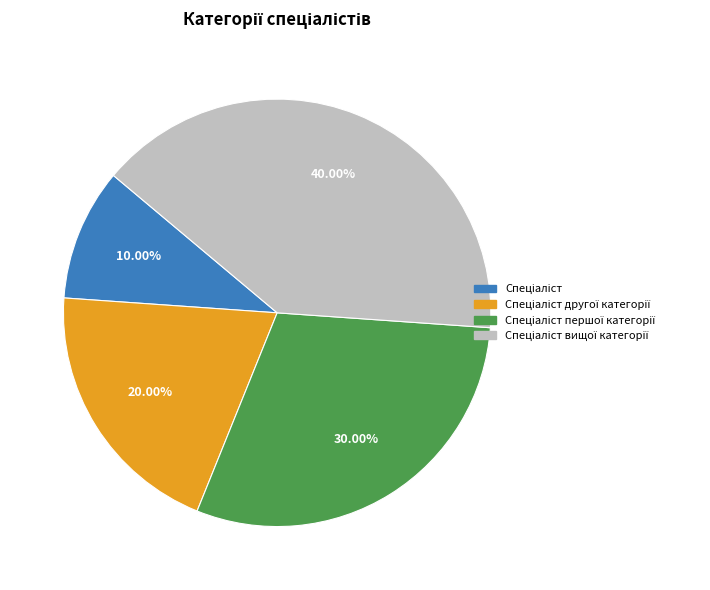

How many segments does this pie chart have?

4